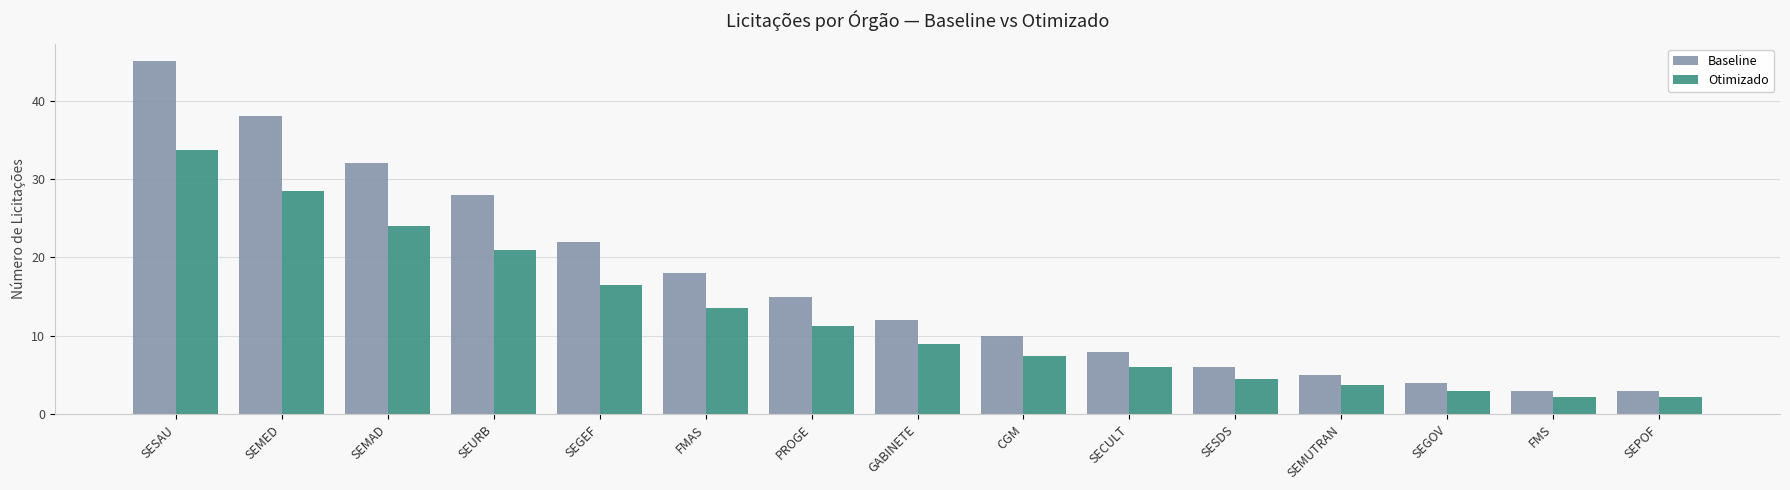

What is the highest value of the Baseline series?

45.0